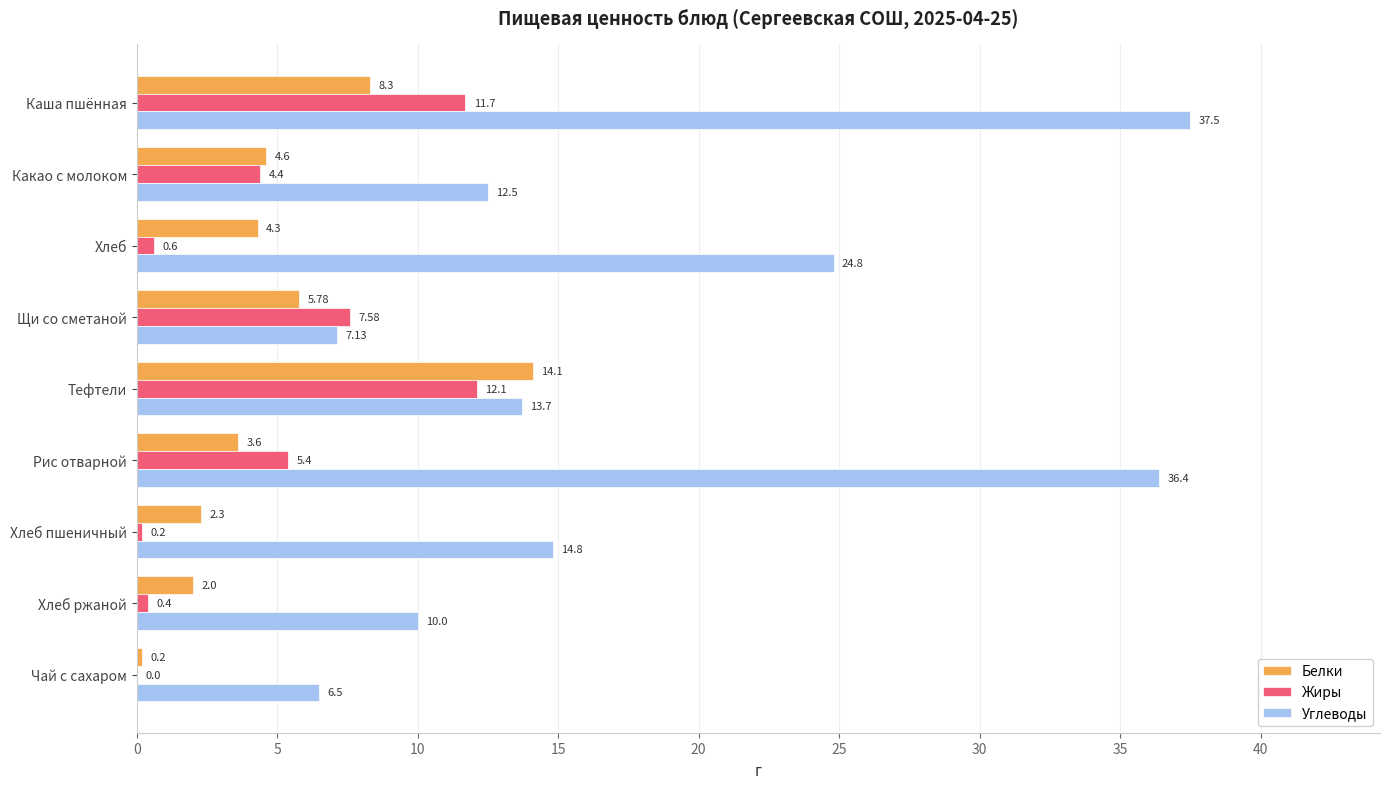

What is the sum of the Углеводы values at Каша пшённая and Хлеб ржаной?

47.5